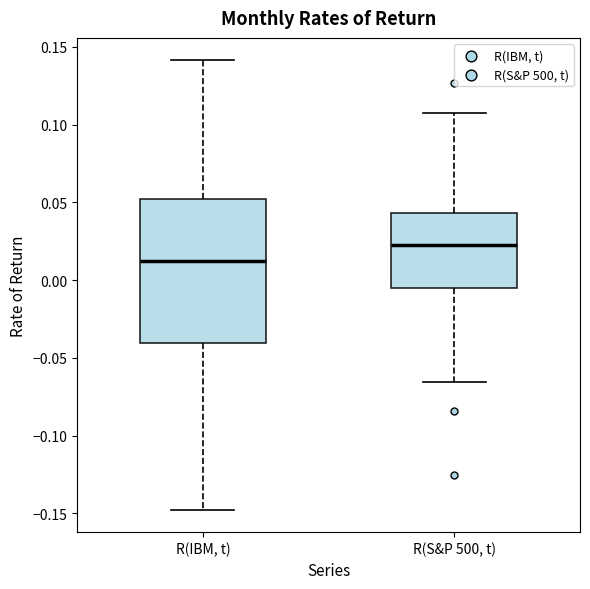

Reading left to right, read every box against the y-axis: the position of its median line, the range the box covers, and the ends of its whiskers. The values are not printed on the chart, so give them approximately, as read against the axis.

R(IBM, t): median 0.010, box -0.040 to 0.050, whiskers -0.150 to 0.140
R(S&P 500, t): median 0.025, box -0.005 to 0.045, whiskers -0.065 to 0.110